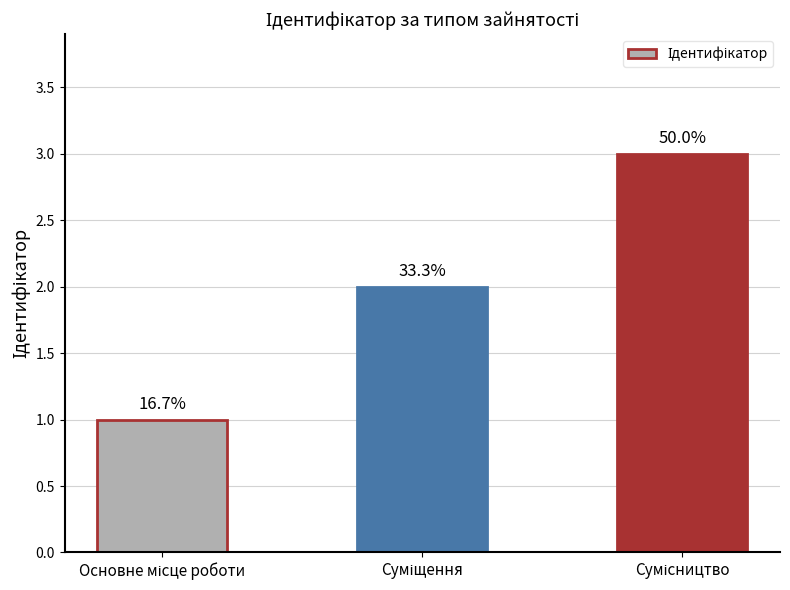

Which category has the lowest value across all series?

Основне місце роботи